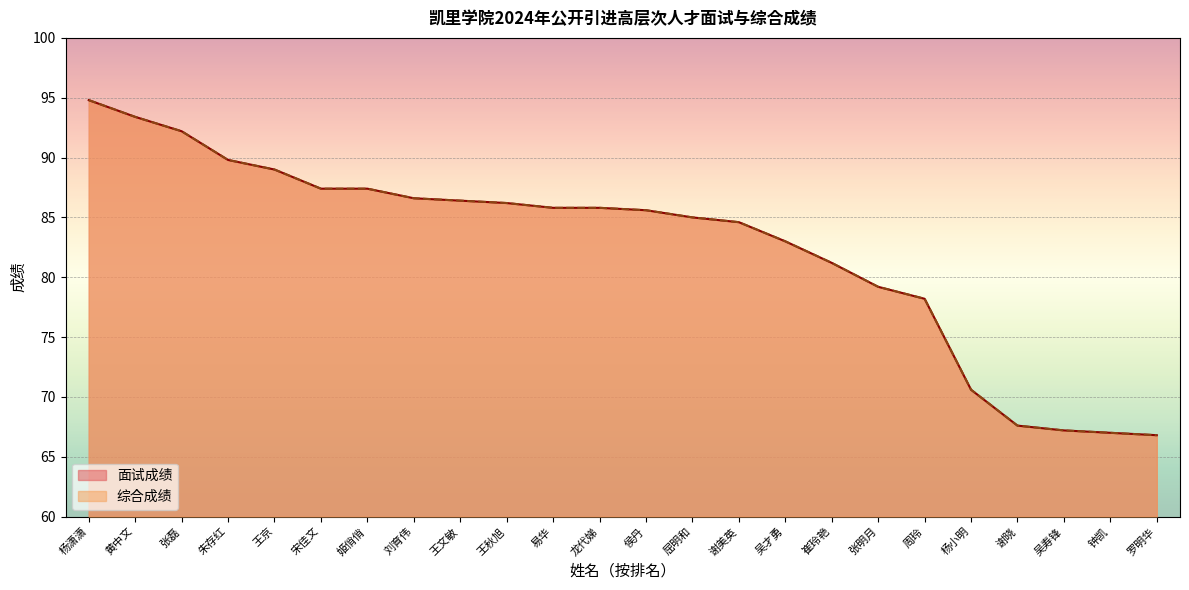

True or false: 综合成绩 and 面试成绩 cross at least once.

False